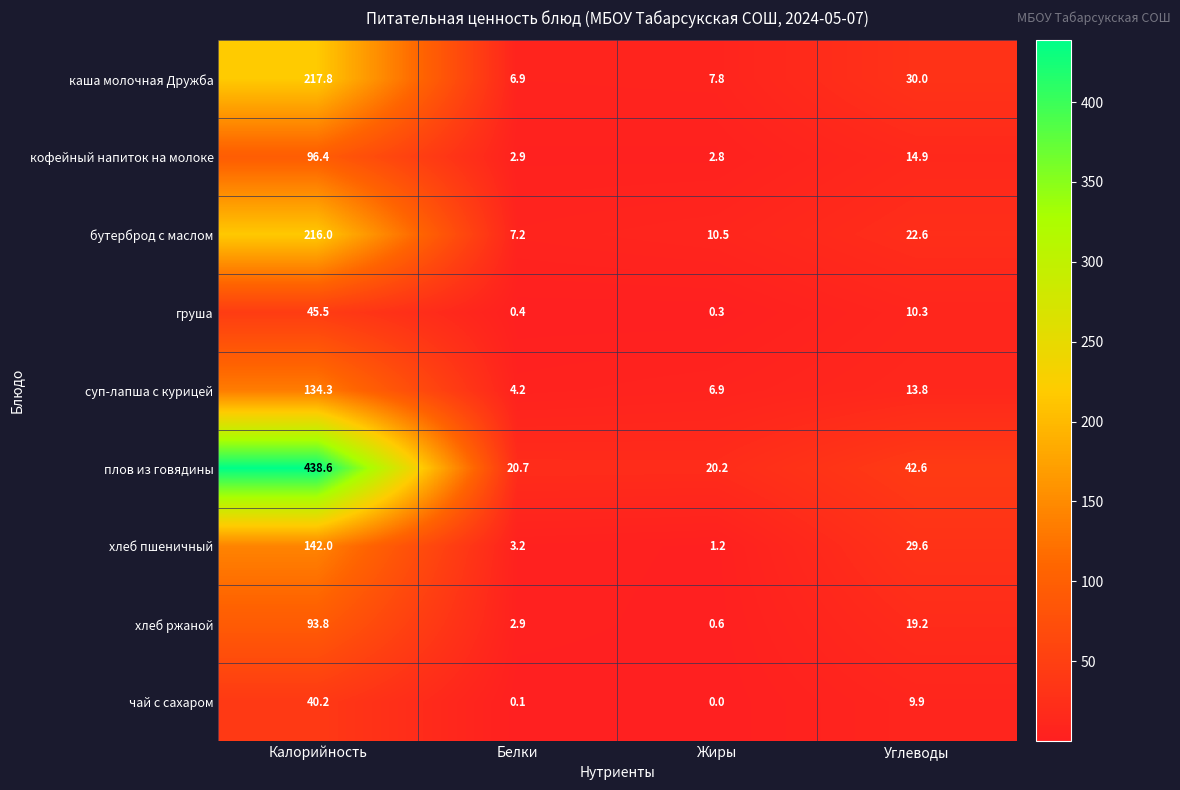

What is the spread (max minus min) of values at Жиры?

20.2